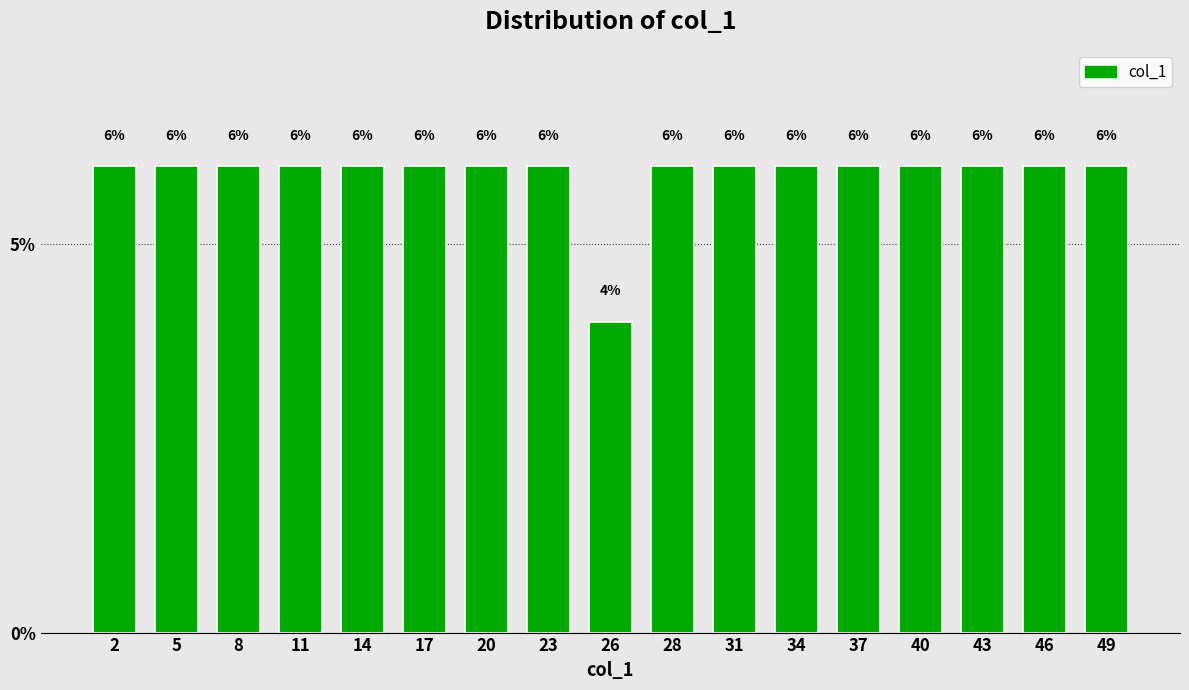

Reading left to right, extract all data points from this chart.

6	6	6	6	6	6	6	6	4	6	6	6	6	6	6	6	6